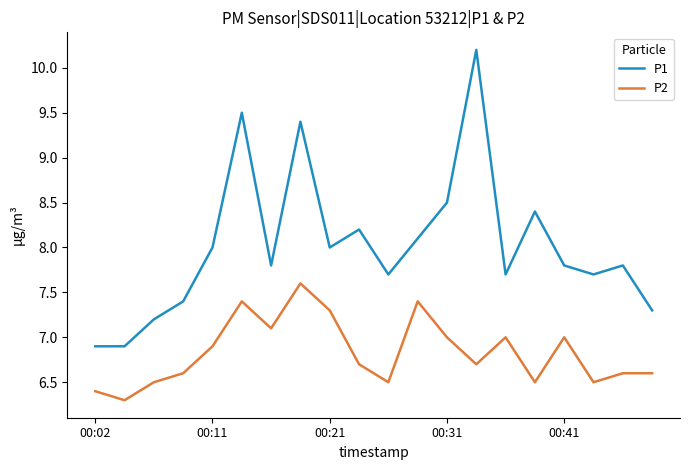

What is the difference between the maximum and minimum values in the P2 series?

1.3